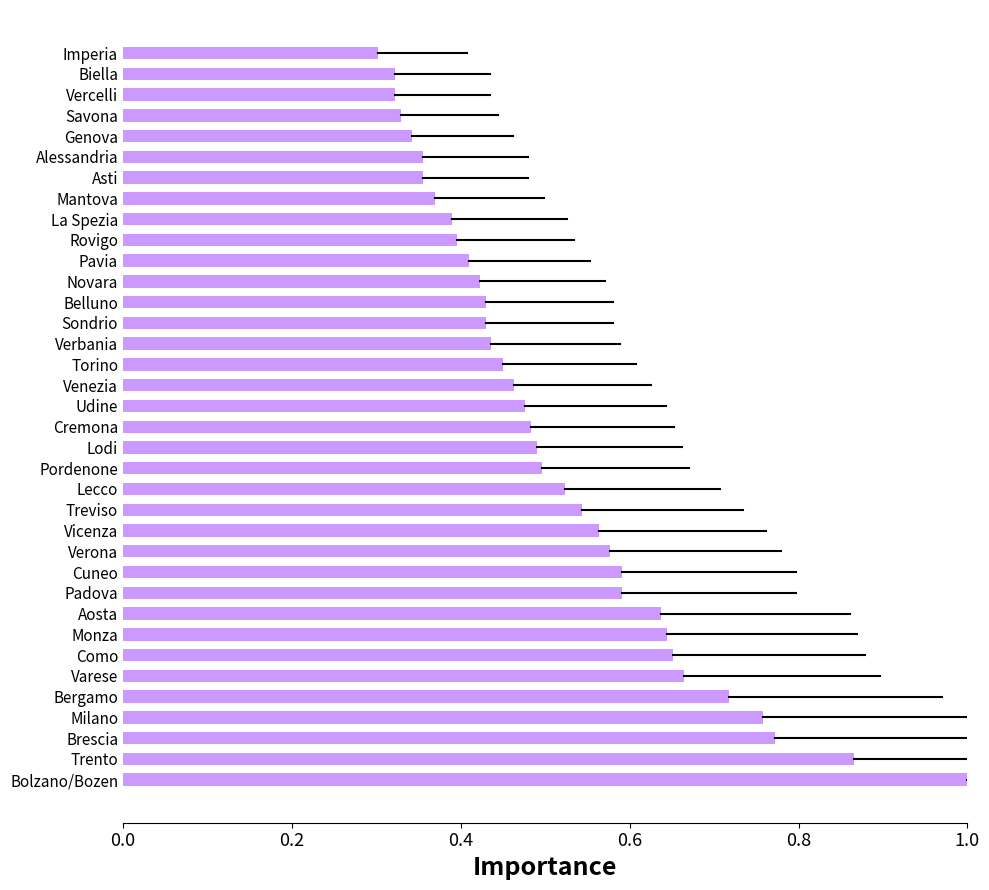

At which label is the value closest to 0?

Imperia